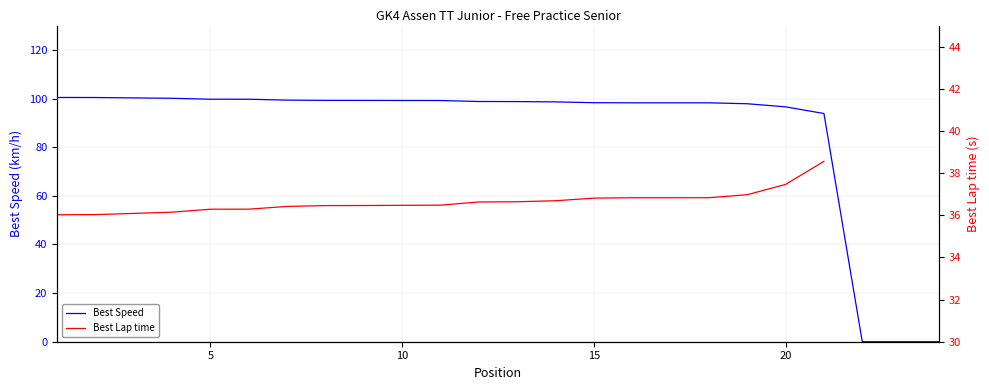

True or false: Best Speed has a value of 66.3 at 10.

False